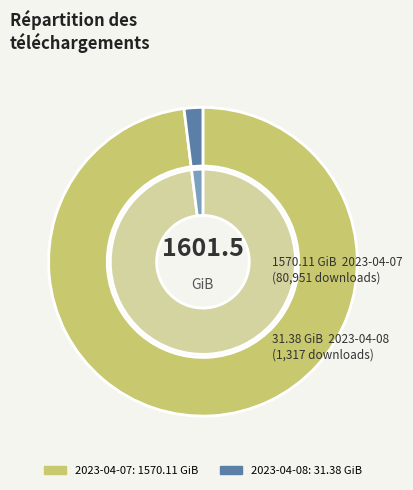

Which category has the smallest portion of the pie?

2023-04-08